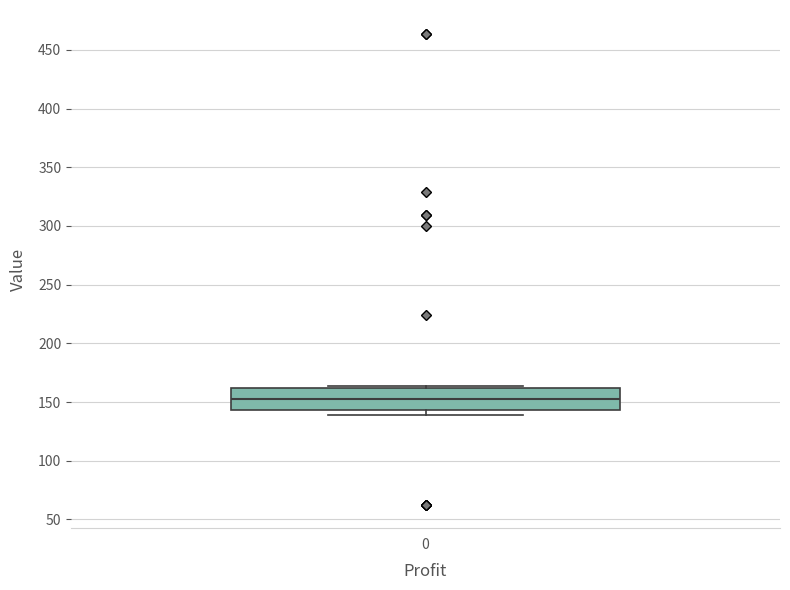

Where is the lower edge of the box at x = 0 on the y-axis? The values are not printed on the chart, so give them approximately, as read against the axis.

145